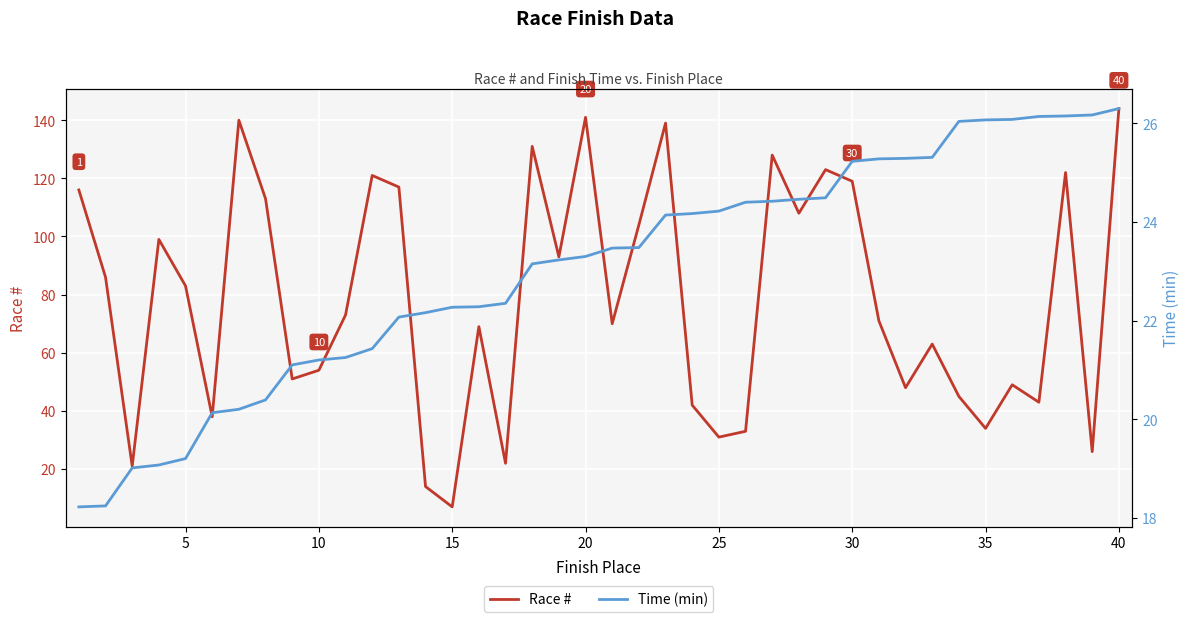

At which label does Race # reach its minimum?

15